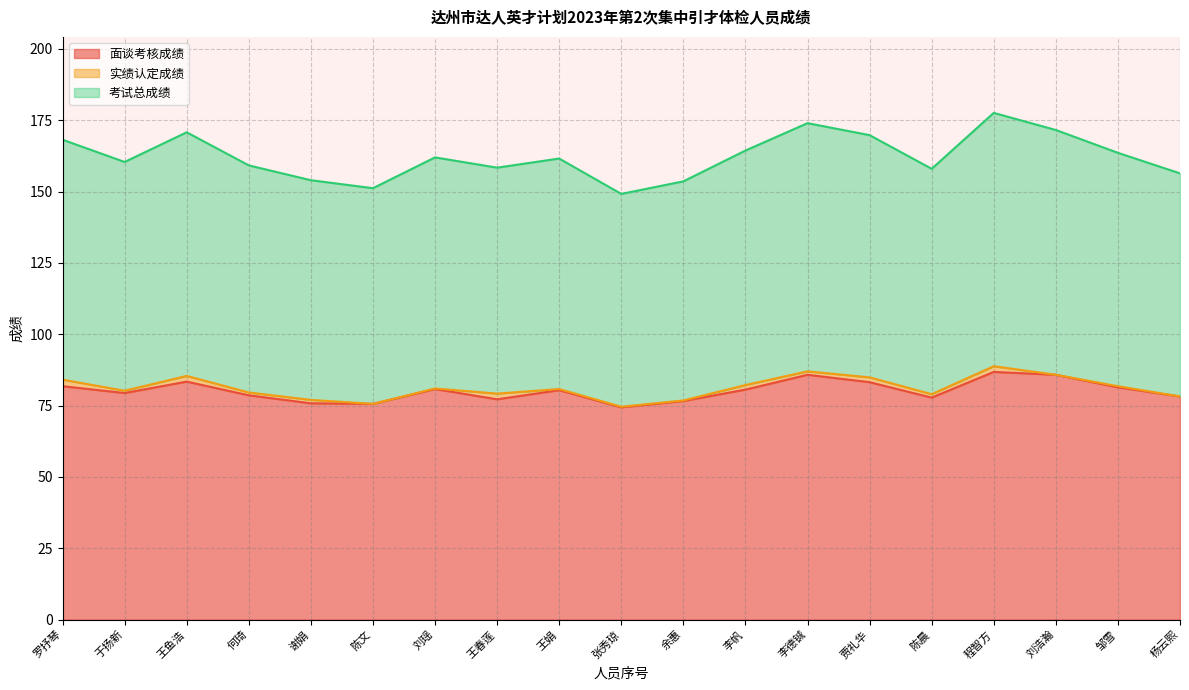

How many interior local peaks does the 考试总成绩 series have?

5